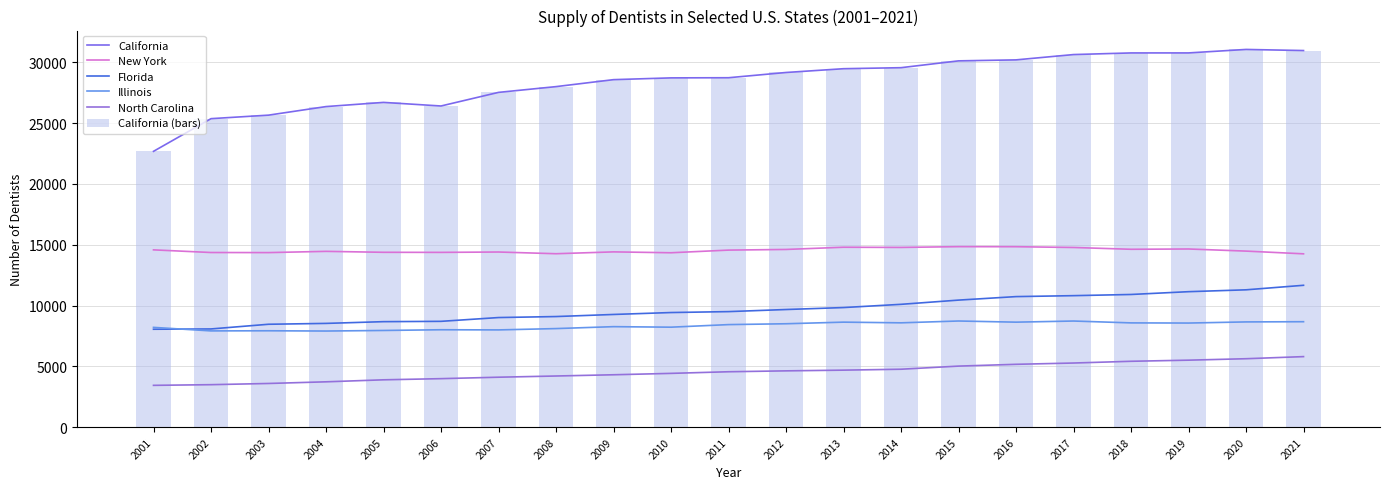

What is the value of the Illinois bar at the 5th from the left?

7954